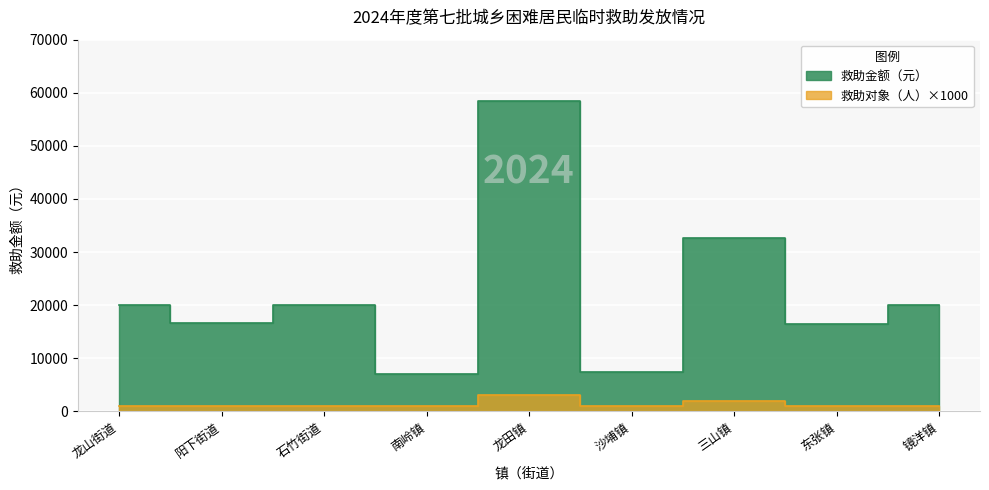

What is the total value across all series at 石竹街道?

21000